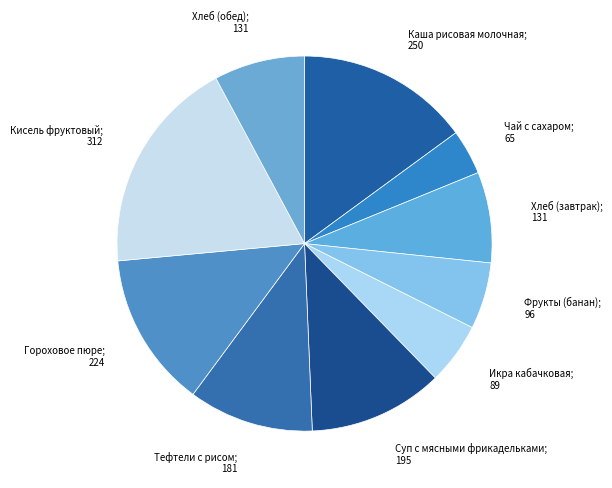

Count the number of slices in the pie.

10